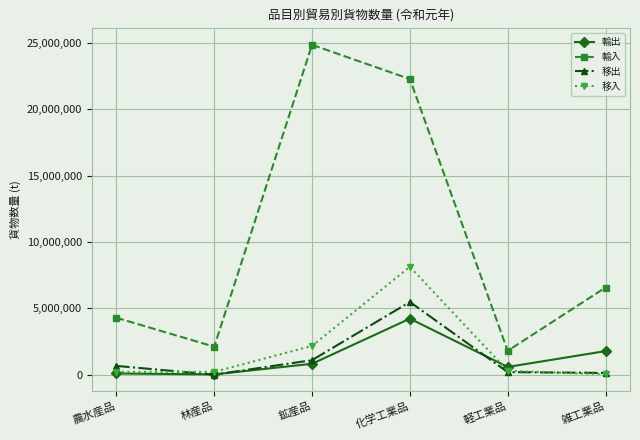

In 輸出, how many points are higher than both neighbors (excluding endpoints)?

1